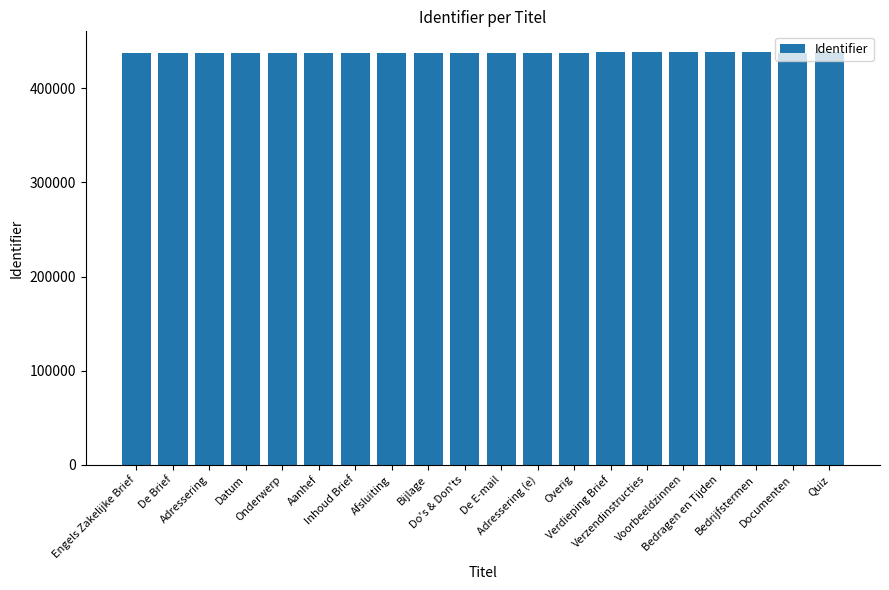

What is the sum of all values?

8754981